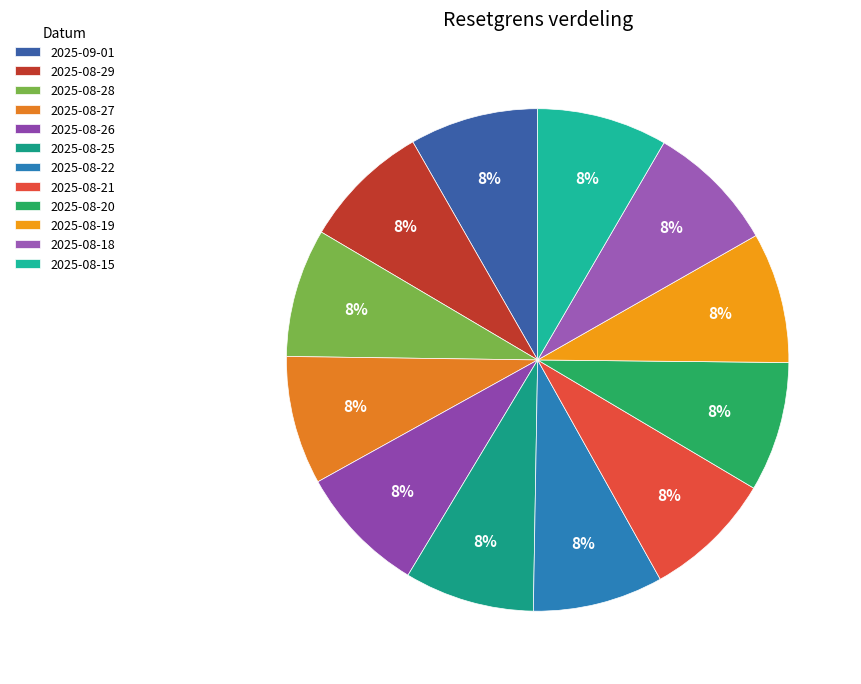

What portion of the pie excludes 2025-08-27?

91.7%